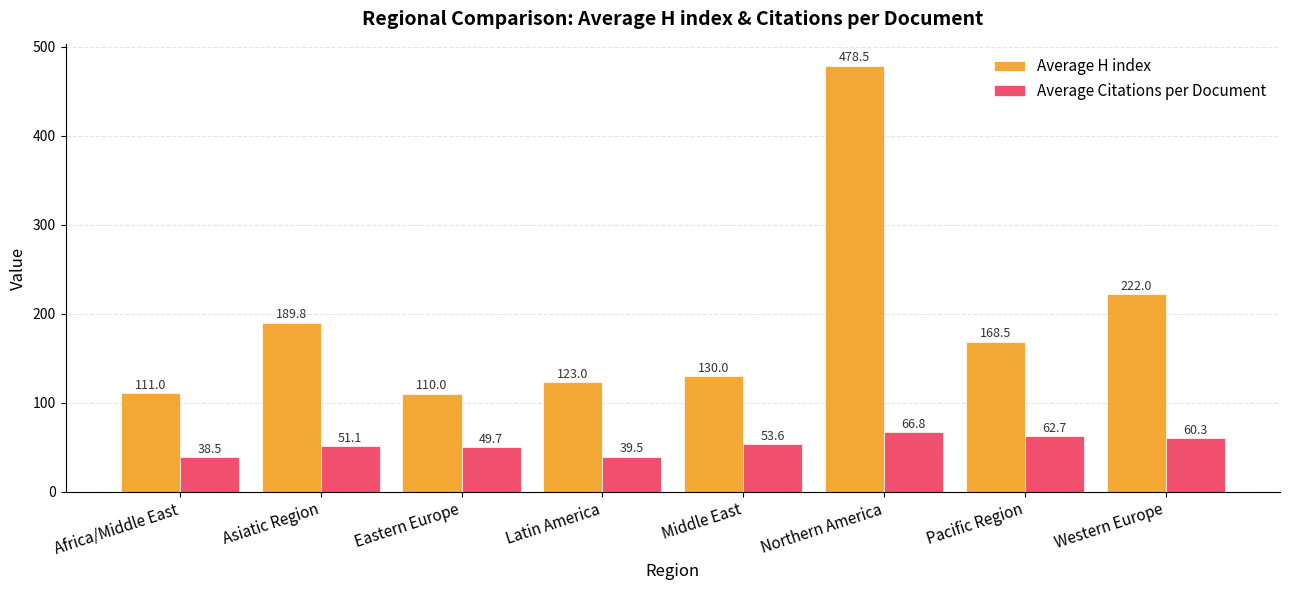

What is the label of the 7th bar from the left?

Pacific Region